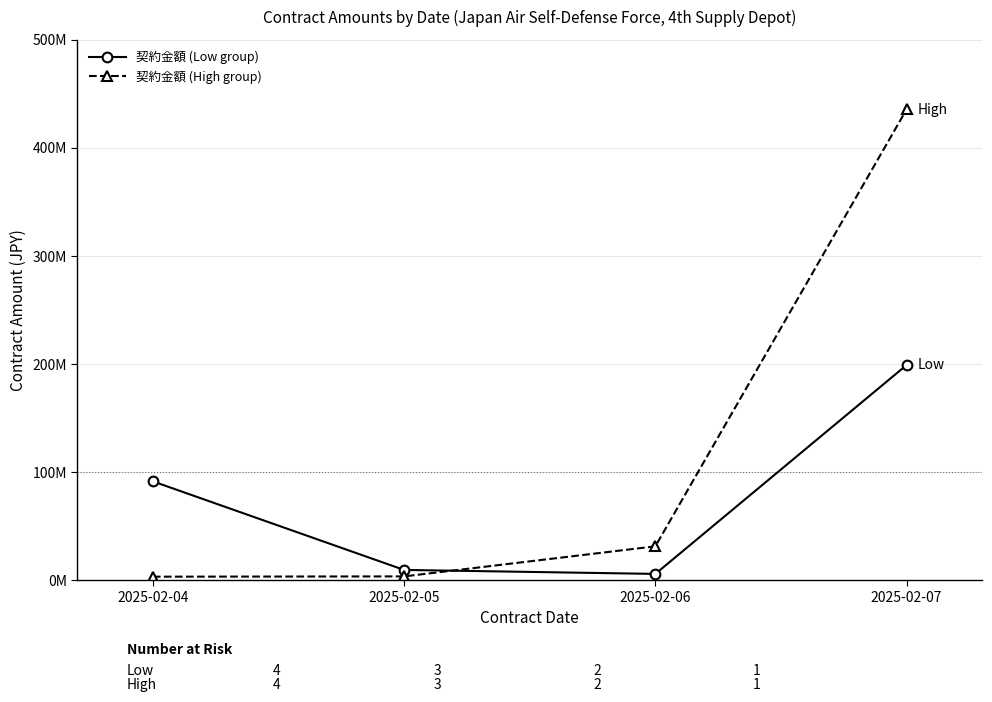

At 2025-02-06, list the series in order from smallest to largest.

契約金額 (Low group), 契約金額 (High group)